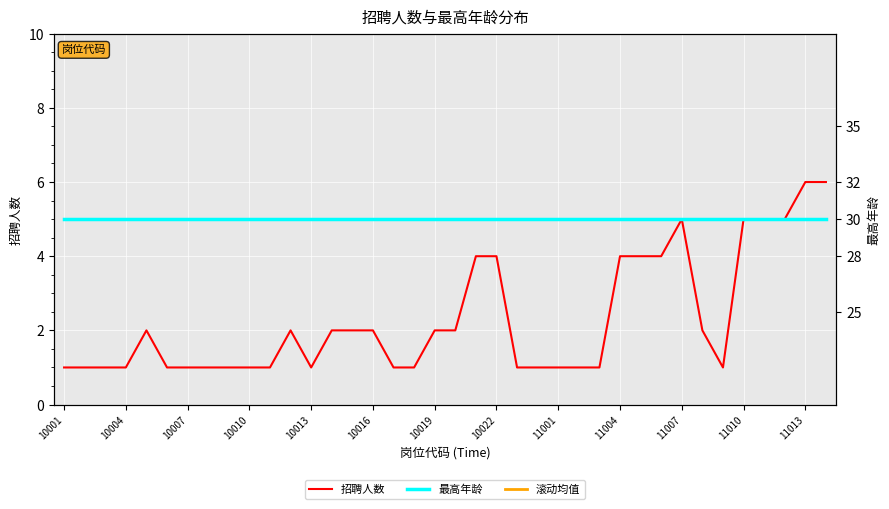

Reading left to right, what are all the values shown in this chart?

招聘人数: 1.0	1.0	1.0	1.0	2.0	1.0	1.0	1.0	1.0	1.0	1.0	2.0	1.0	2.0	2.0	2.0	1.0	1.0	2.0	2.0	4.0	4.0	1.0	1.0	1.0	1.0	1.0	4.0	4.0	4.0	5.0	2.0	1.0	5.0	5.0	5.0	6.0	6.0
滚动均值×15+5: 20.0	20.0	20.0	20.0	23.8	23.8	23.8	23.8	20.0	20.0	20.0	23.8	23.8	27.5	31.2	31.2	31.2	27.5	27.5	27.5	38.8	50.0	46.2	42.5	31.2	20.0	20.0	31.2	42.5	53.8	68.8	61.2	50.0	53.8	53.8	65.0	83.8	87.5
最高年龄: 30.0	30.0	30.0	30.0	30.0	30.0	30.0	30.0	30.0	30.0	30.0	30.0	30.0	30.0	30.0	30.0	30.0	30.0	30.0	30.0	30.0	30.0	30.0	30.0	30.0	30.0	30.0	30.0	30.0	30.0	30.0	30.0	30.0	30.0	30.0	30.0	30.0	30.0